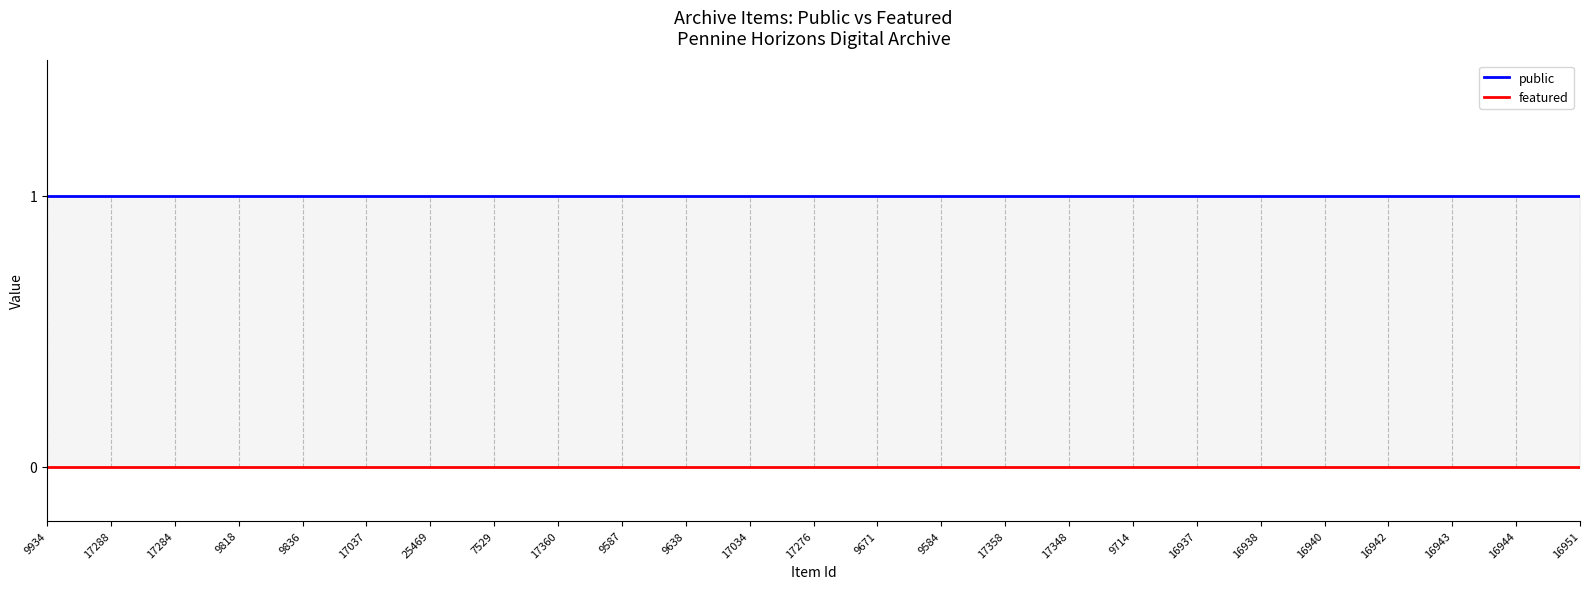

Where is public nearest to the value 1?

9934